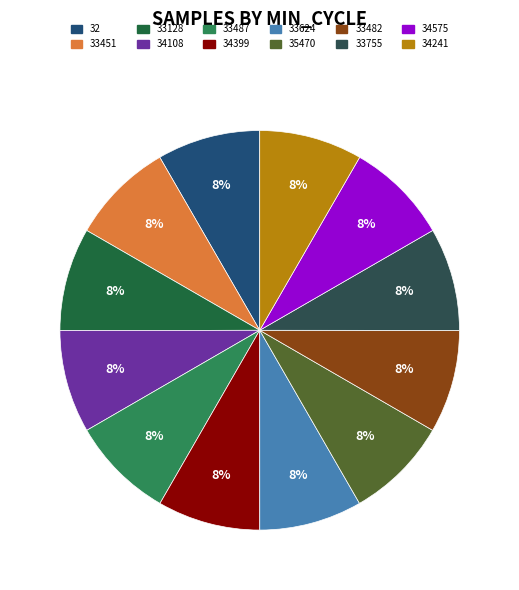

Is it true that 34399 is 1% of the pie?

False